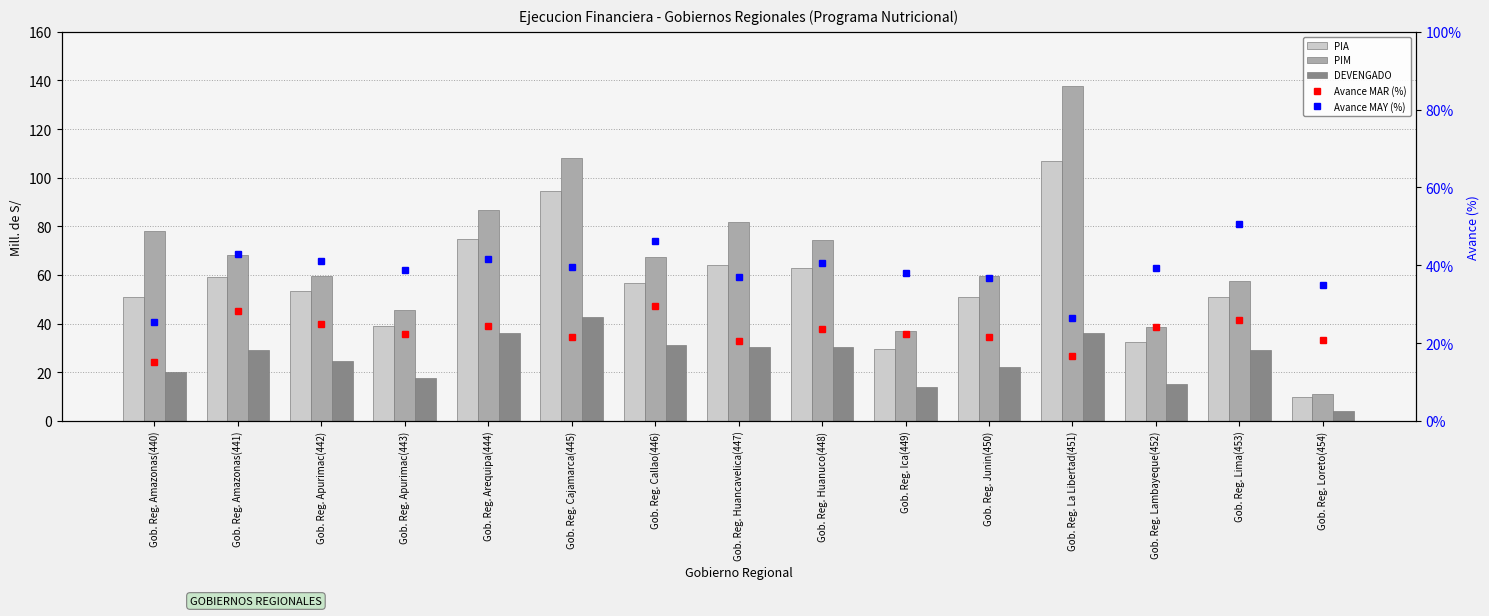

What is the difference between the second highest and minimum values in the PIM series?

97.0